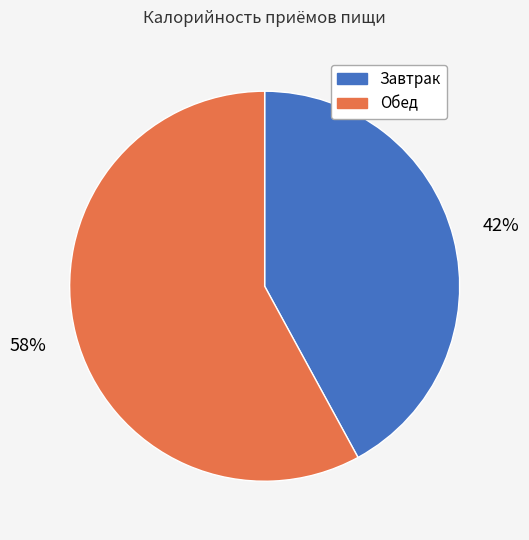

Between Обед and Завтрак, which is larger?

Обед